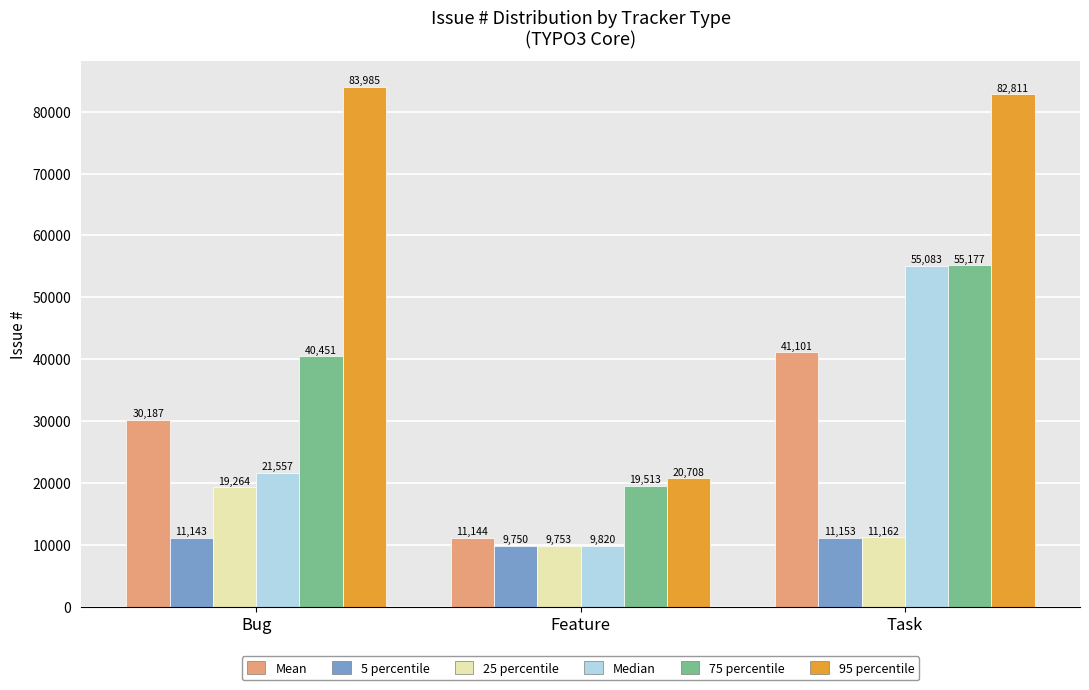

Reading left to right, what are all the values shown in this chart?

Mean: 30187	11144	41101
5 percentile: 11143	9750	11153
25 percentile: 19264	9753	11162
Median: 21557	9820	55083
75 percentile: 40451	19513	55177
95 percentile: 83985	20708	82811